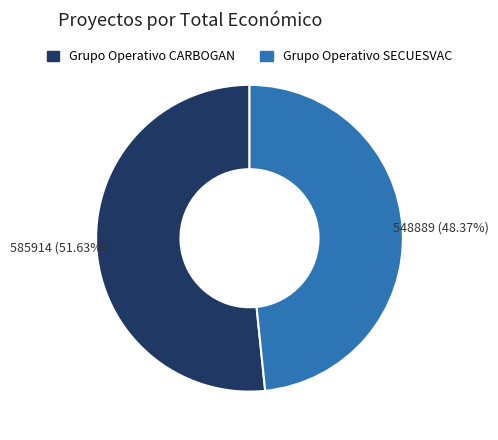

Which slice is the largest?

Grupo Operativo CARBOGAN